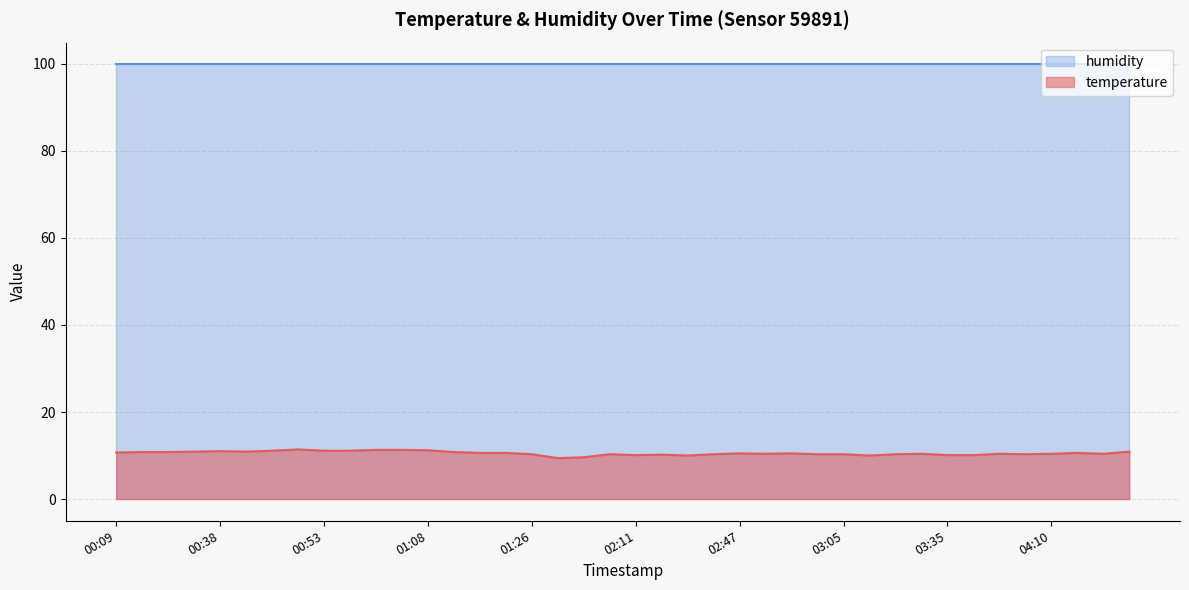

Is it true that the value at 03:15 is 15.8?

False